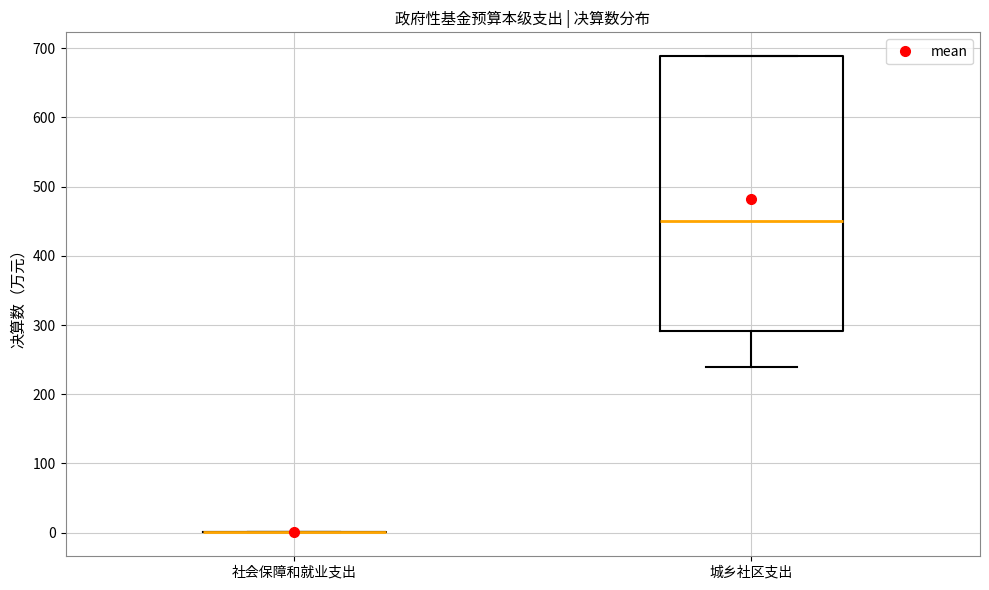

Which box is the tallest, from its lower edge to its upper edge?

城乡社区支出